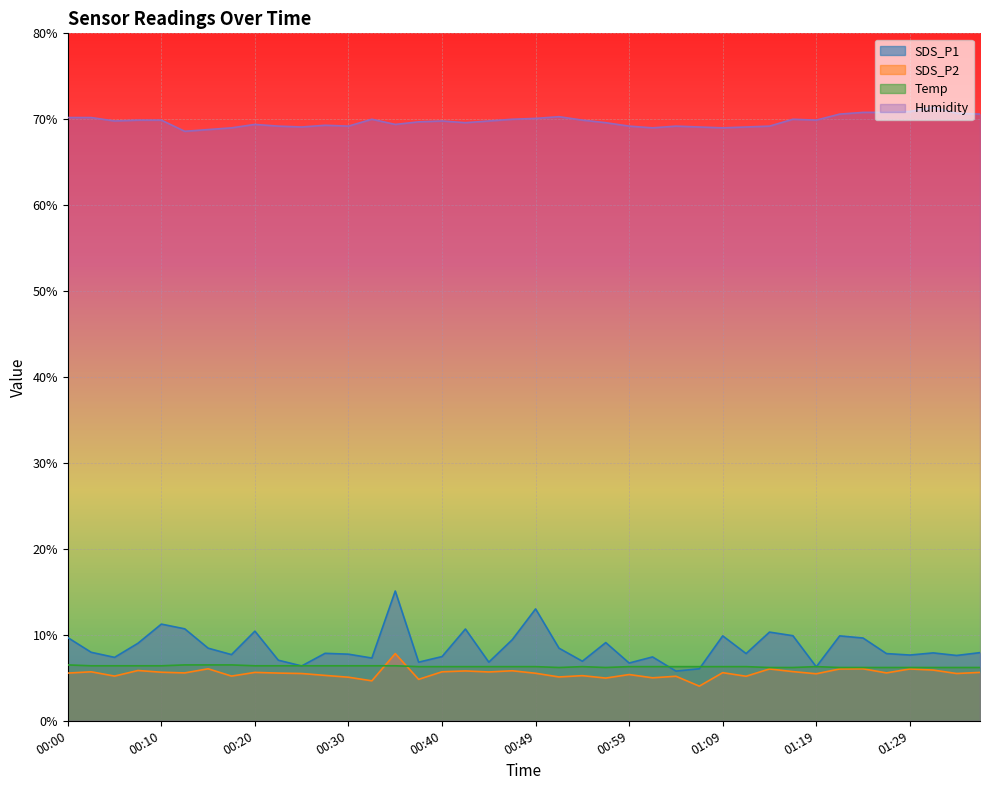

Which has a higher value, 00:18 or 01:16?

01:16